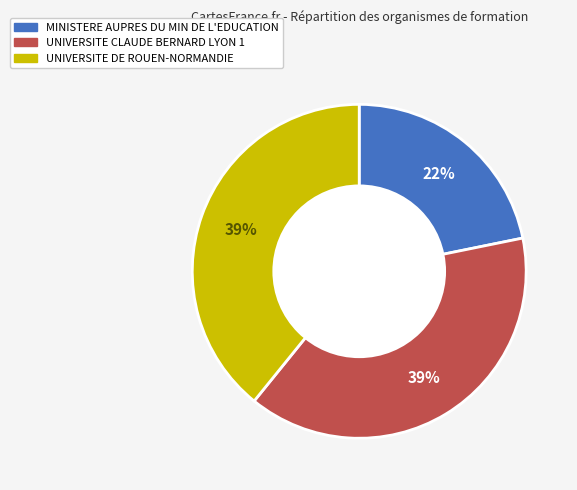

The UNIVERSITE DE ROUEN-NORMANDIE slice represents 33% of the pie. True or false?

False